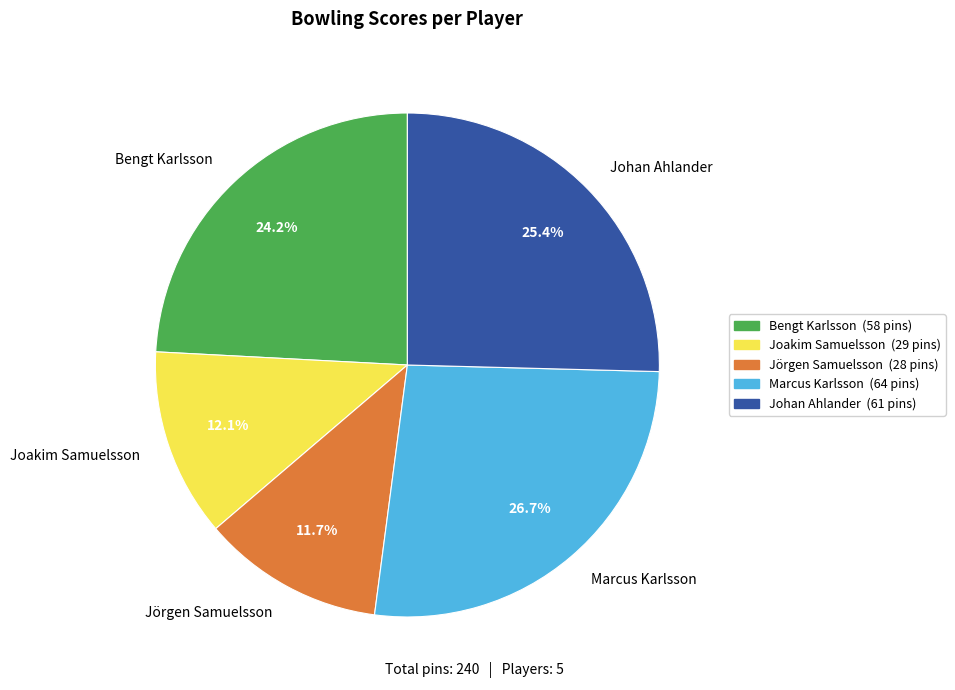

Count the number of slices in the pie.

5